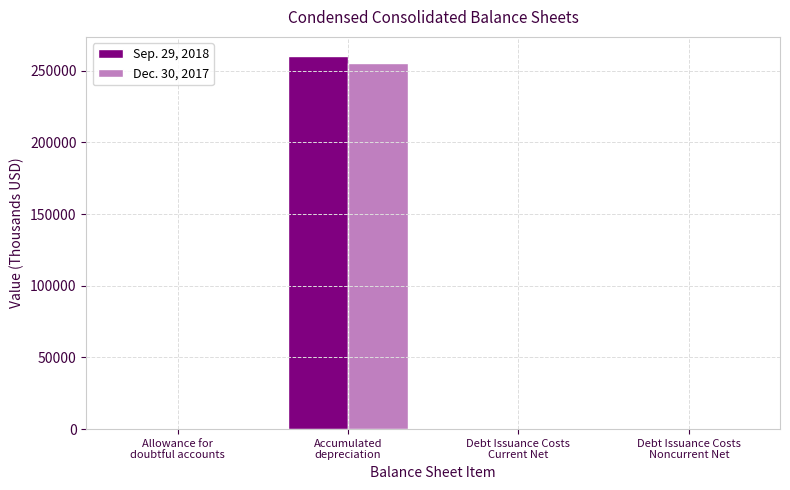

The value of Sep. 29, 2018 at Allowance for
doubtful accounts is 200. True or false?

True